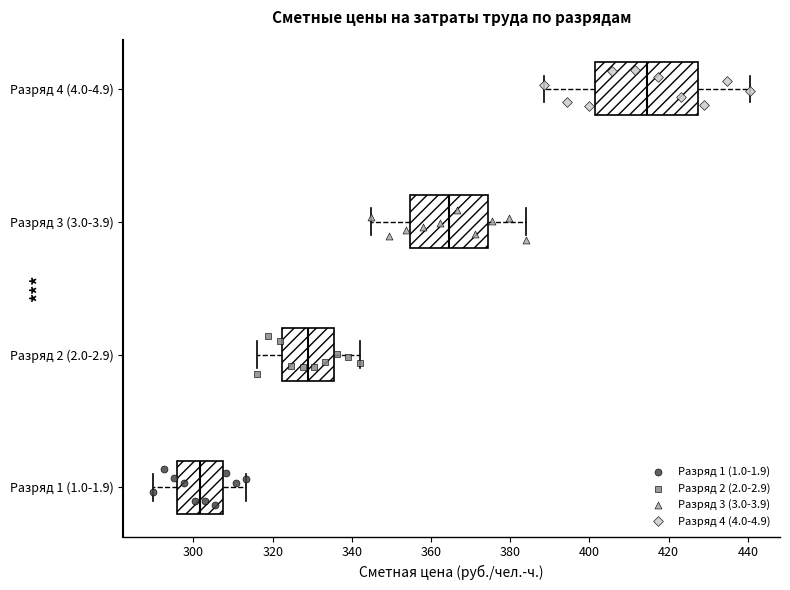

Where does the median line of the box for Разряд 4 (4.0-4.9) sit on the x-axis? The values are not printed on the chart, so give them approximately, as read against the axis.

414